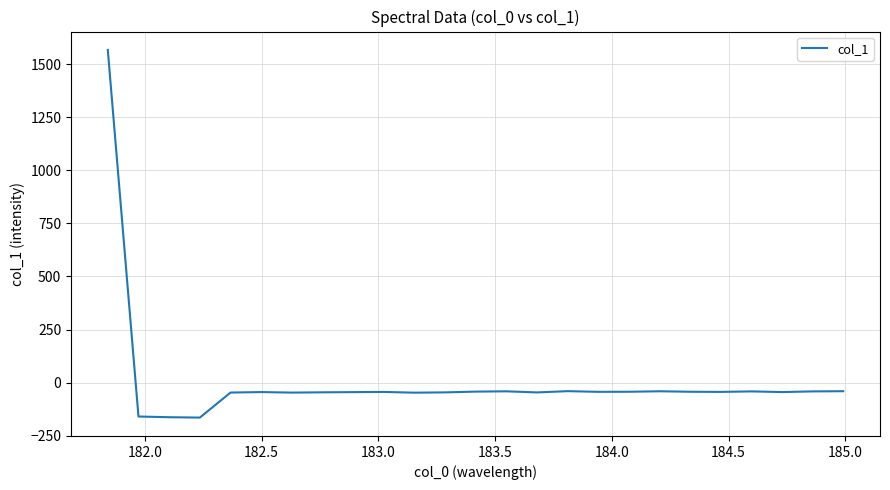

What is the maximum value shown in the chart?

1566.9